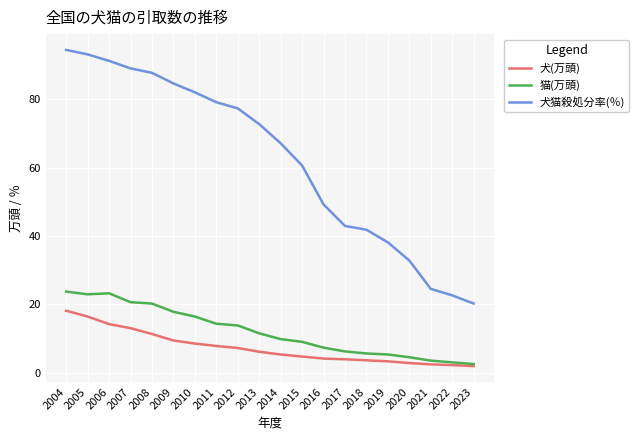

At which label is 犬猫殺処分率(％) closest to 57?

2015